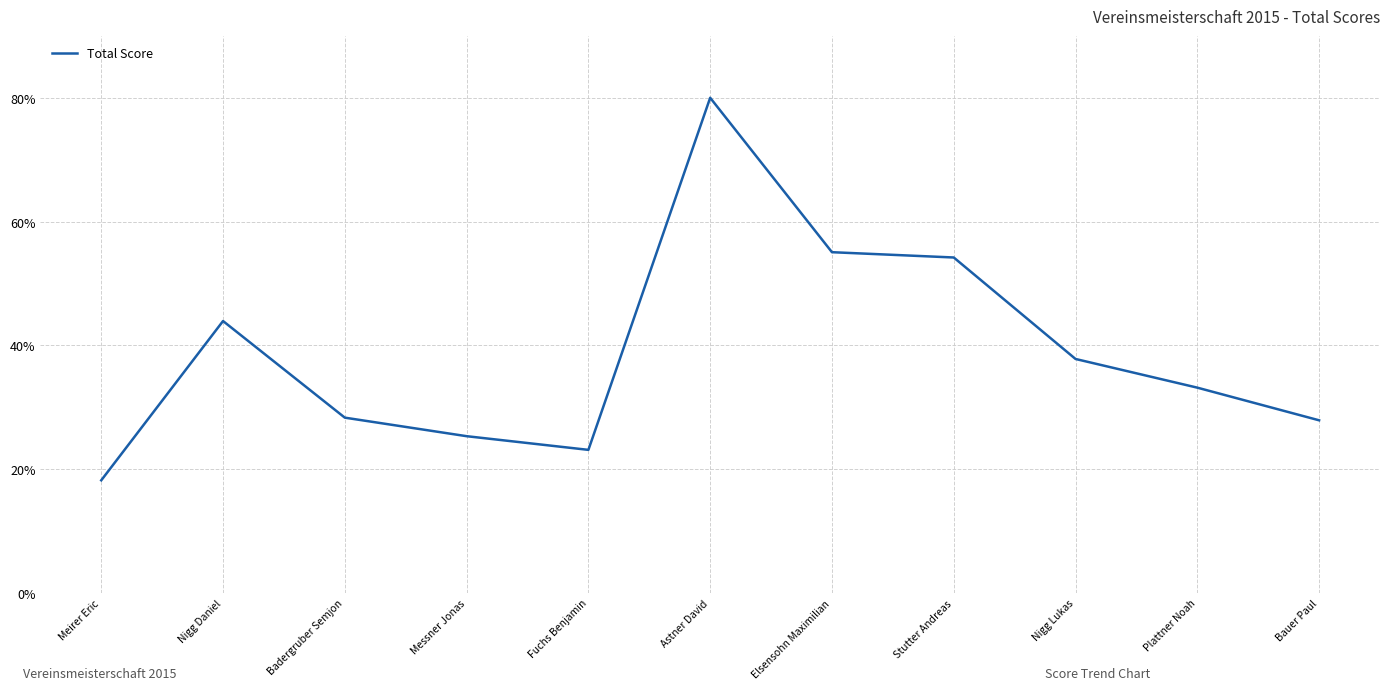

The chart shows a value of 68.2 at Nigg Daniel. True or false?

False